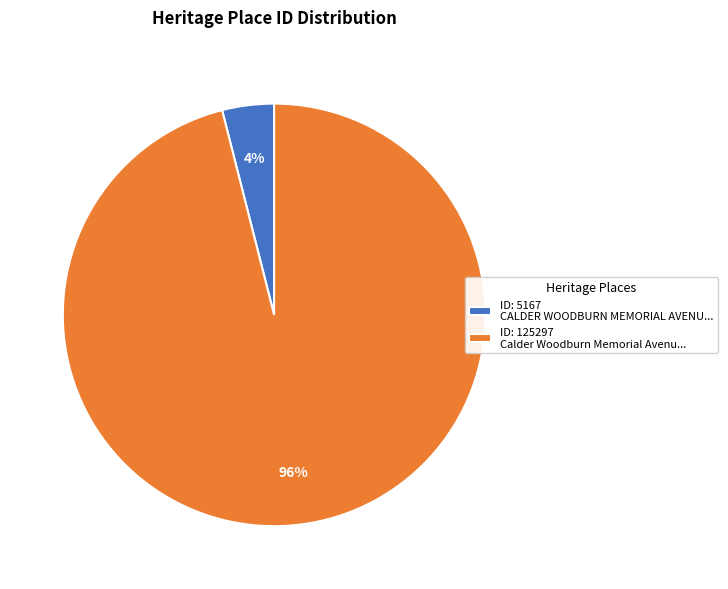

Is the sum of ID: 5167 CALDER WOODBURN MEMORIAL AVENU... and ID: 125297 Calder Woodburn Memorial Avenu... greater than half?

Yes